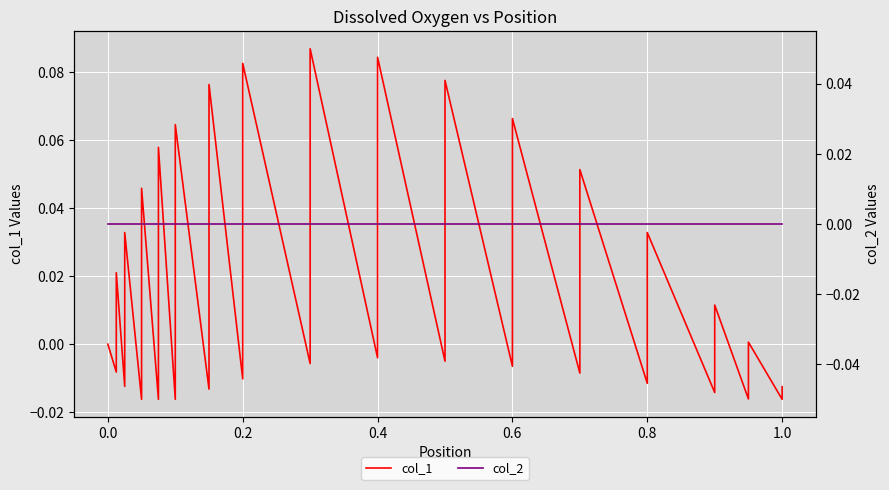

How many intersections are there between col_1 and col_2?

30